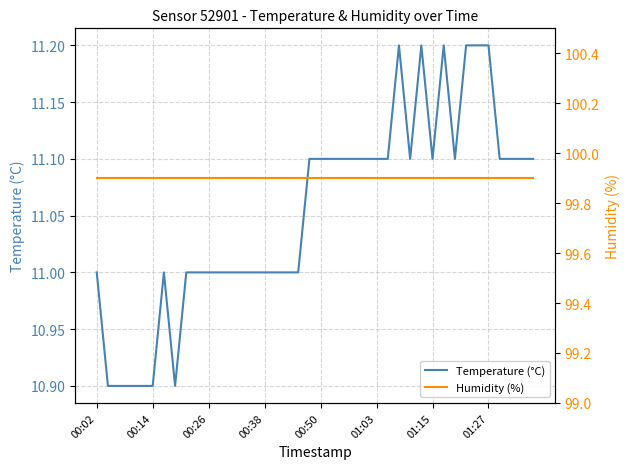

What is the minimum value for Temperature (°C)?

10.9